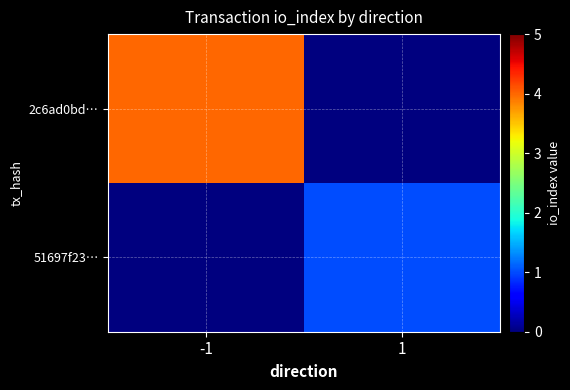

Between -1 and 1, which series saw the biggest shift?

2c6ad0bd…